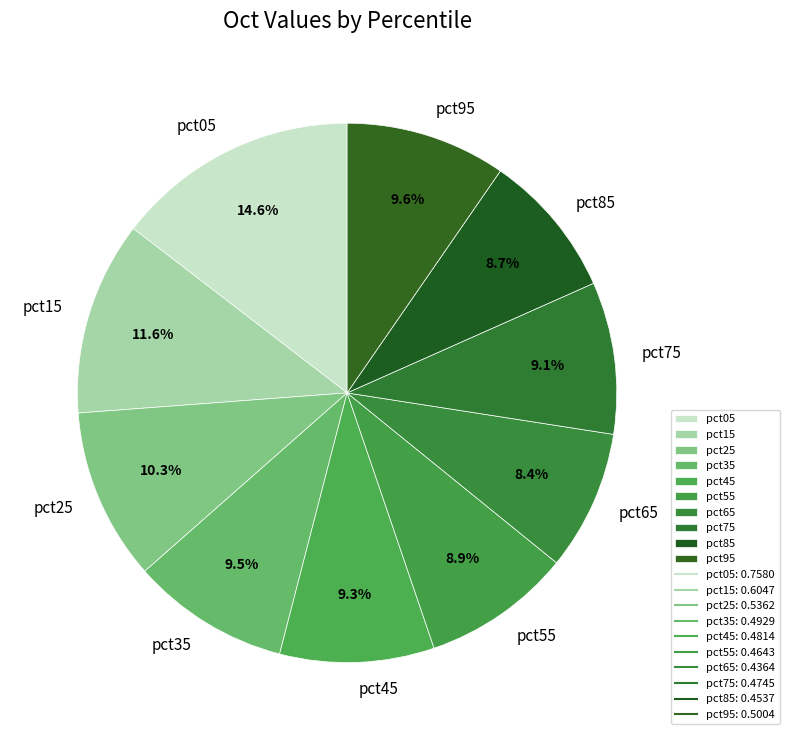

To the nearest percent, what is the combined percentage of pct85 and pct05?

23%